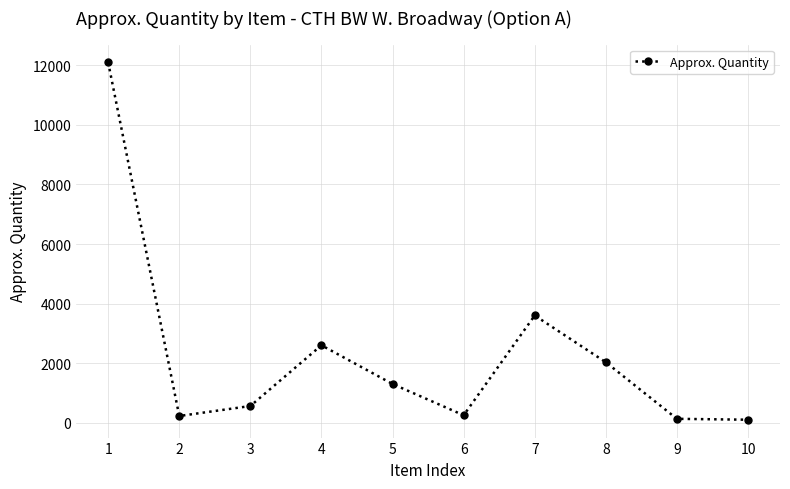

What is the sum of all values?

22895